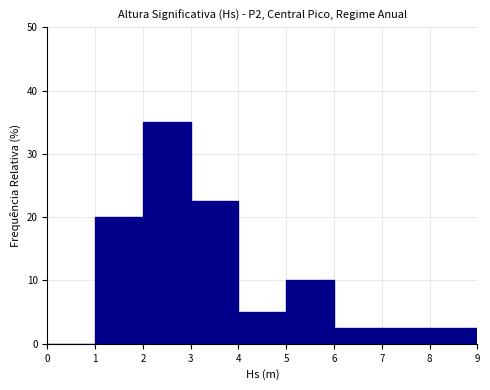

Reading left to right, list every bar in this chart as the range it spans on the x-axis followed by its height. The values are not printed on the chart, so give them approximately, as read against the axis.

0 to 1: 0
1 to 2: 20
2 to 3: 35
3 to 4: 23
4 to 5: 5
5 to 6: 10
6 to 7: 3
7 to 8: 3
8 to 9: 3